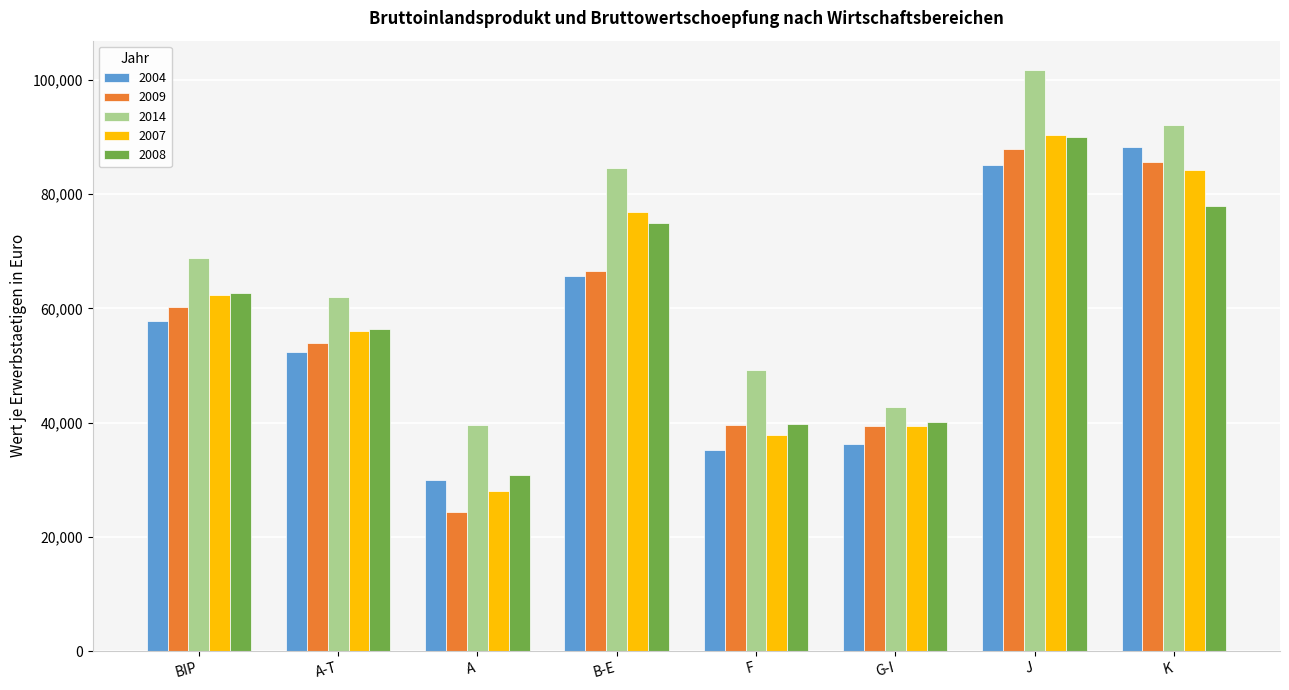

What is the greatest value displayed?

101766